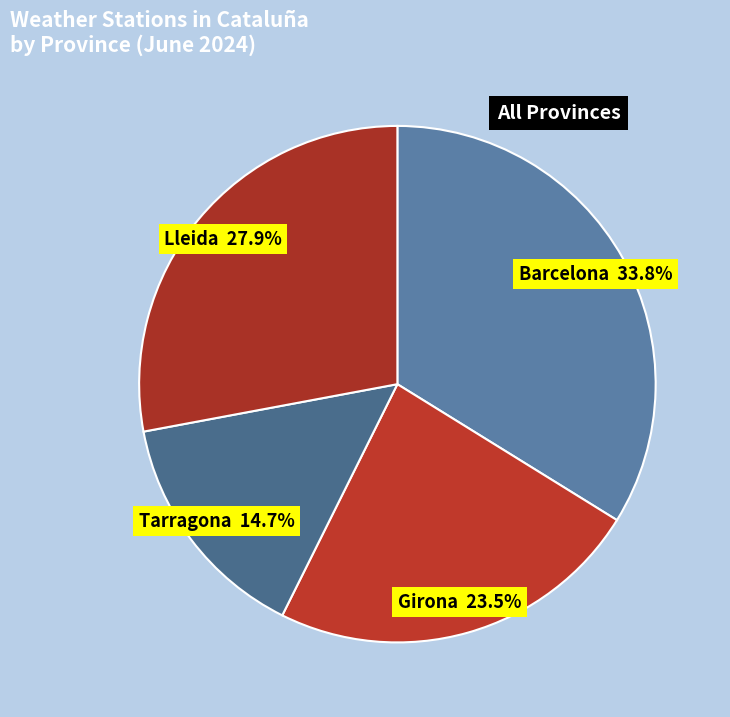

How many slices are in this pie chart?

4